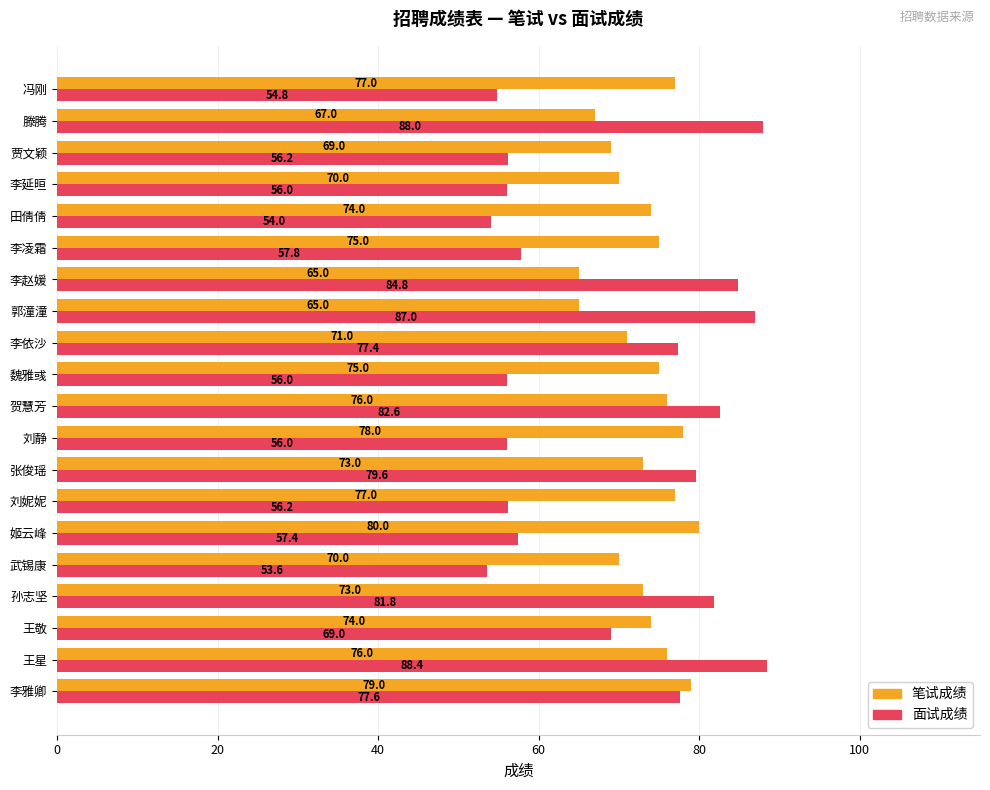

True or false: 面试成绩 has a value of 125.5 at 郭潼潼.

False